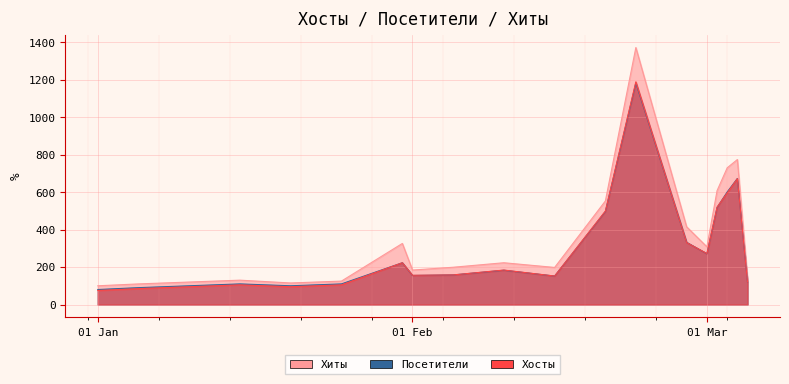

What is the value of the Посетители point at the 10th from the left?

183